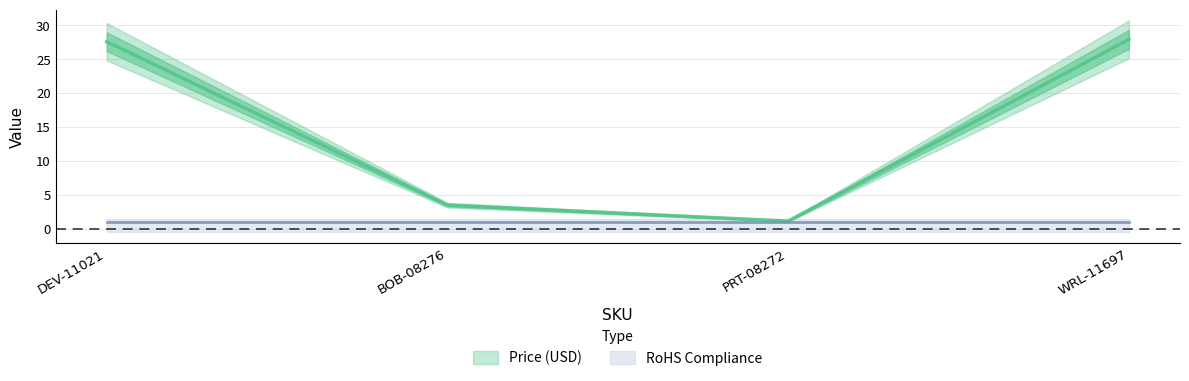

What is the sum of the values at BOB-08276 and DEV-11021?

31.1